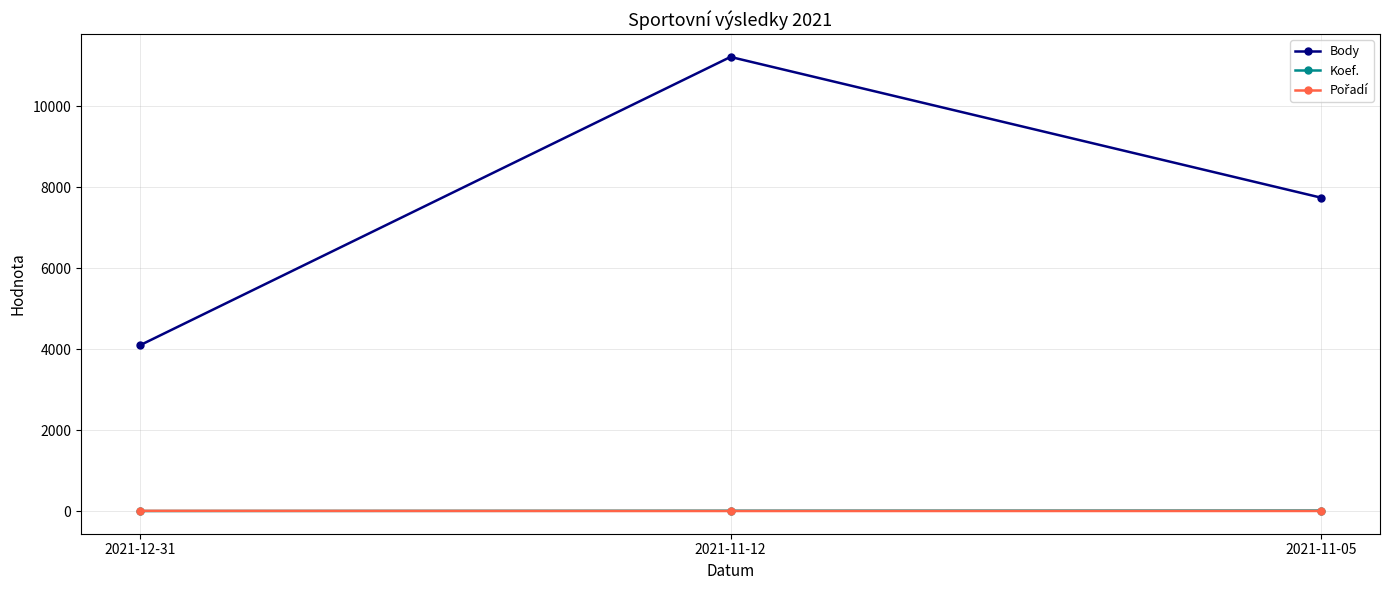

What is the difference between the maximum and minimum values in the Body series?

7120